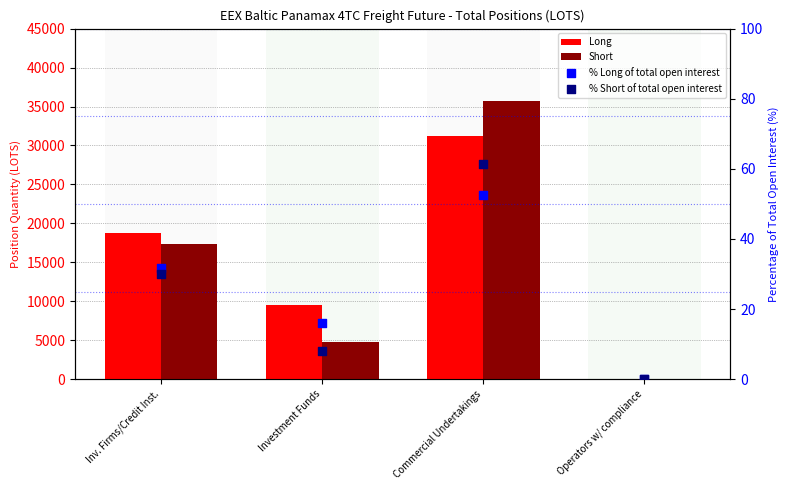

Which series has the largest total across all categories?

Long